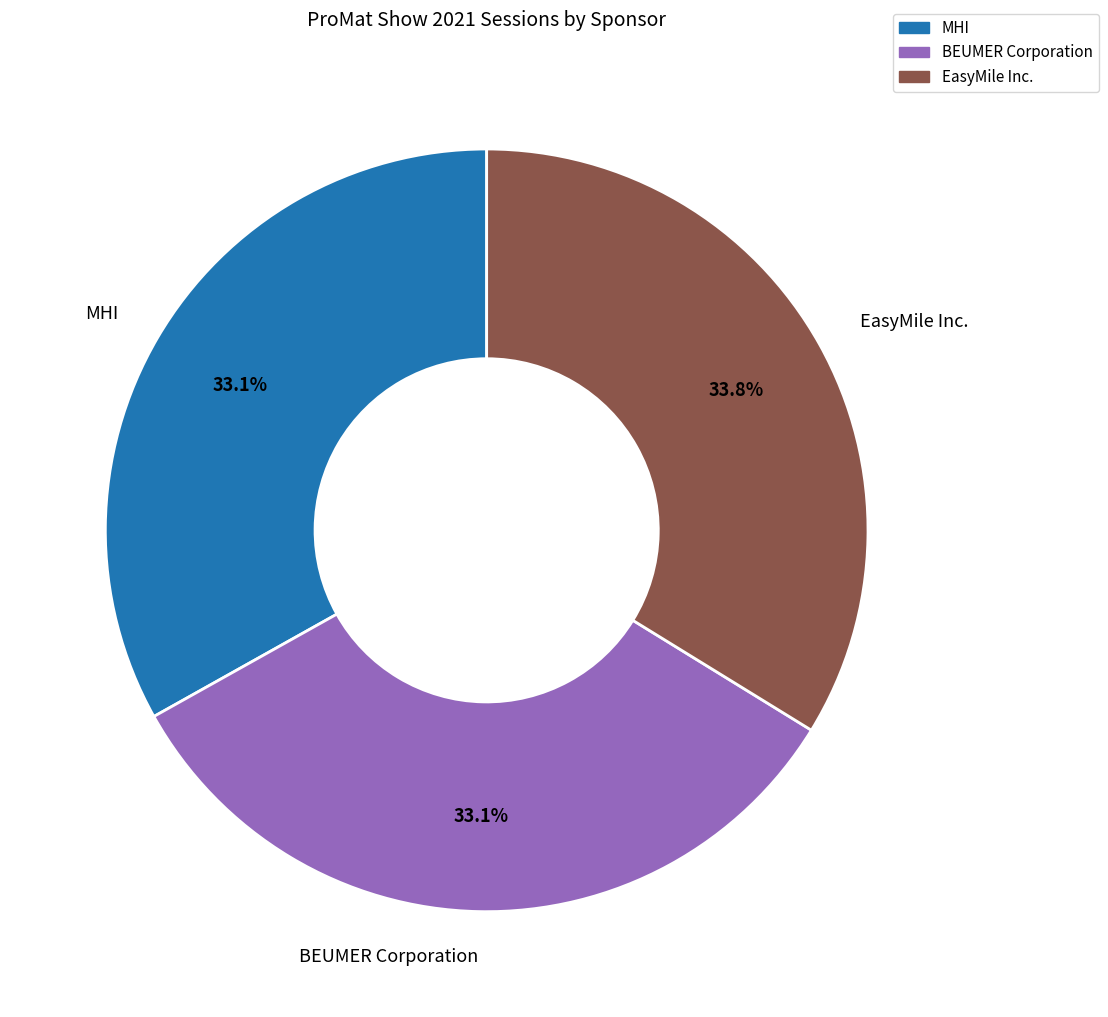

Count the number of slices in the pie.

3